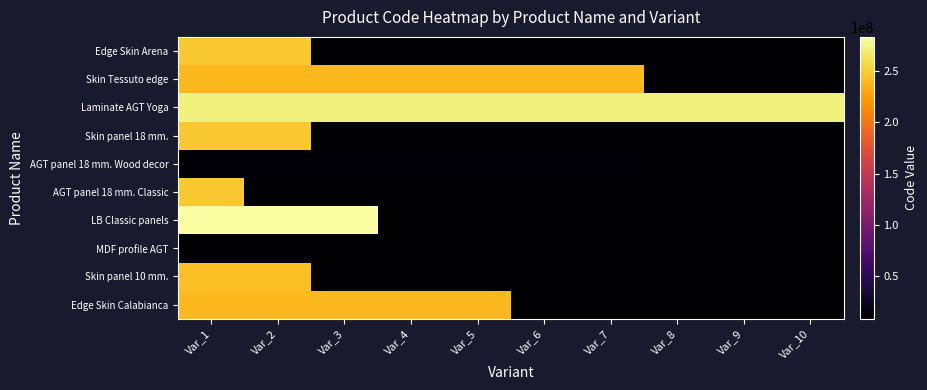

What is the total value across all series at Var_8?

347667179